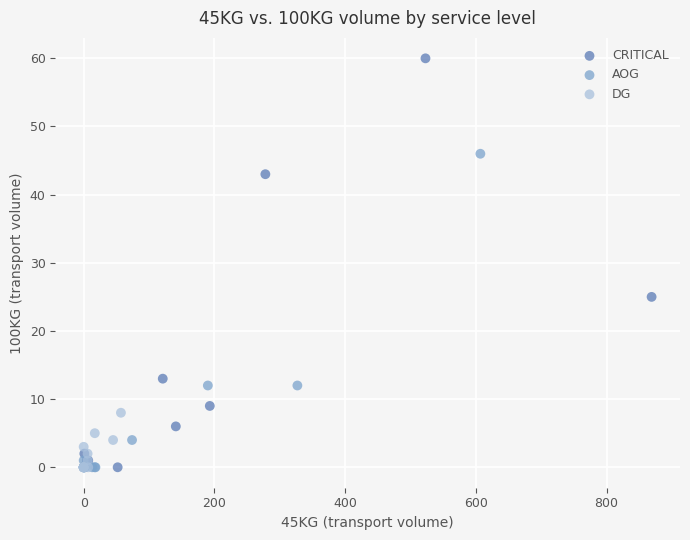

Which series has the widest spread of Y values?

CRITICAL